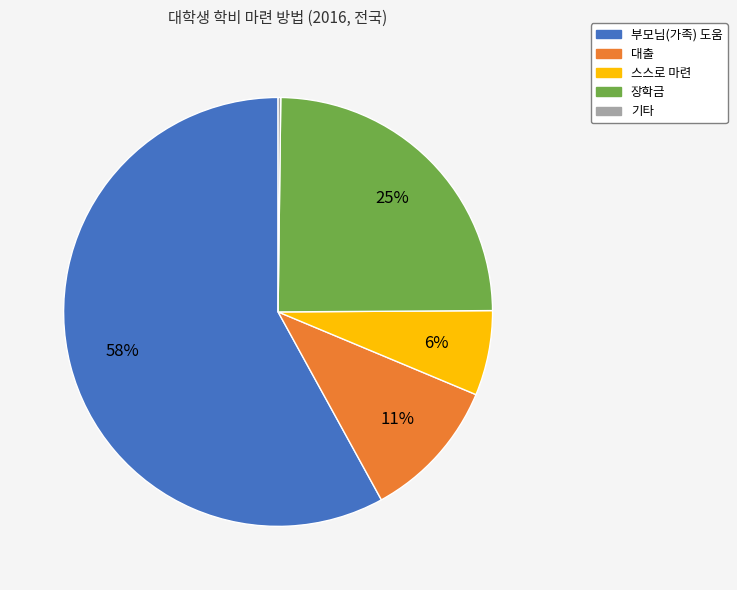

Combined, do 스스로 마련 and 부모님(가족) 도움 account for over 50%?

Yes